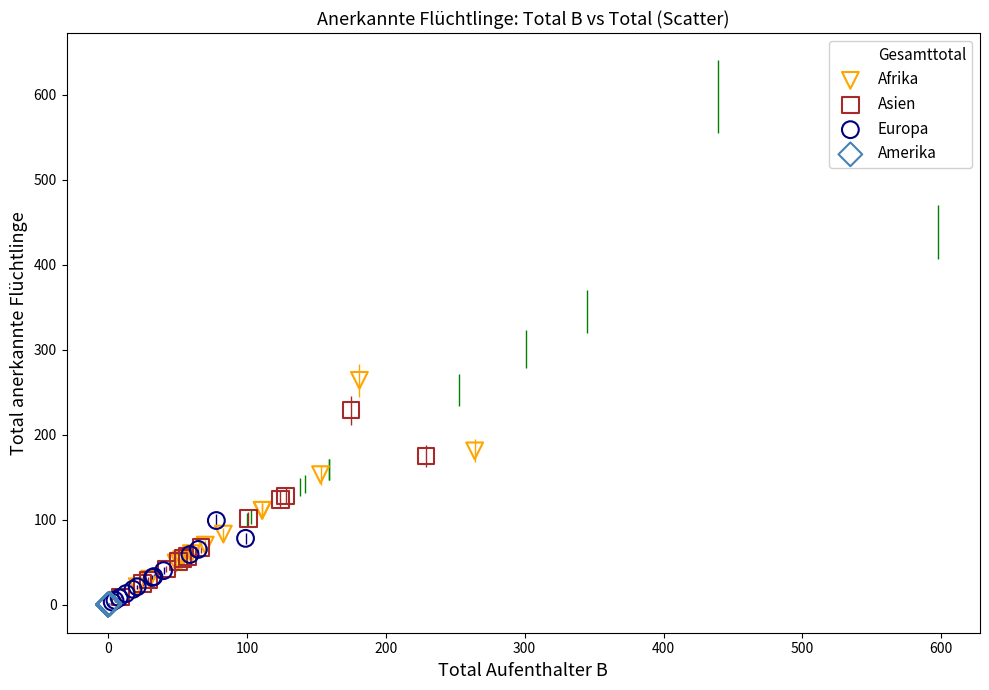

Which series reaches the maximum Y coordinate?

Gesamttotal